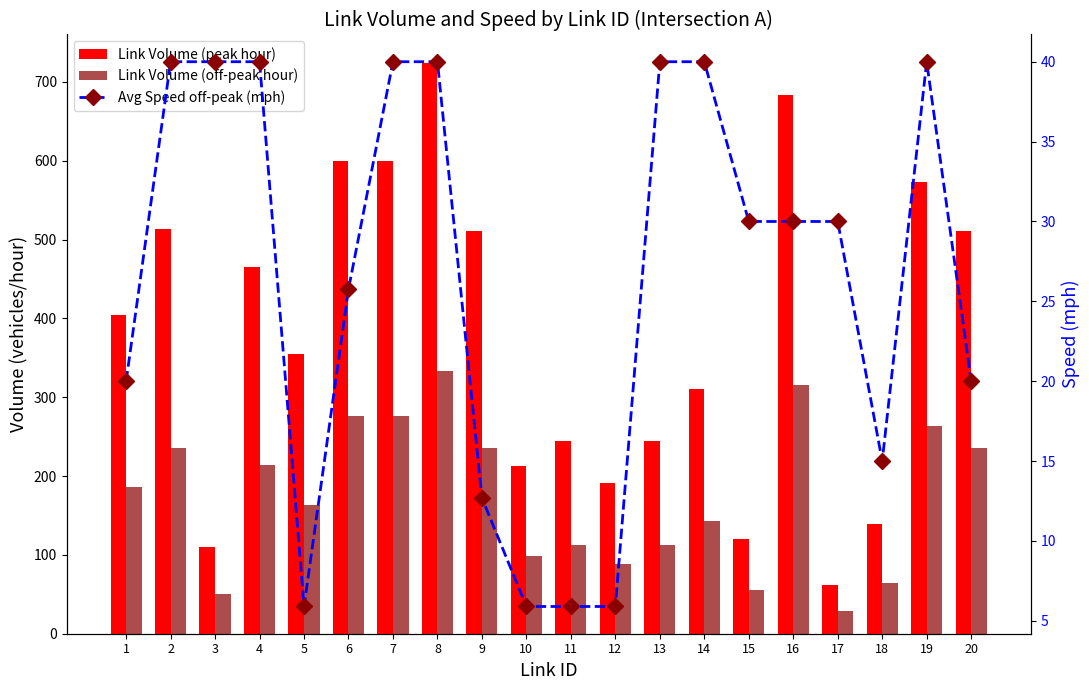

Rank the series by their average value, from lowest to highest.

Avg Speed off-peak (mph), Link Volume (off-peak hour), Link Volume (peak hour)